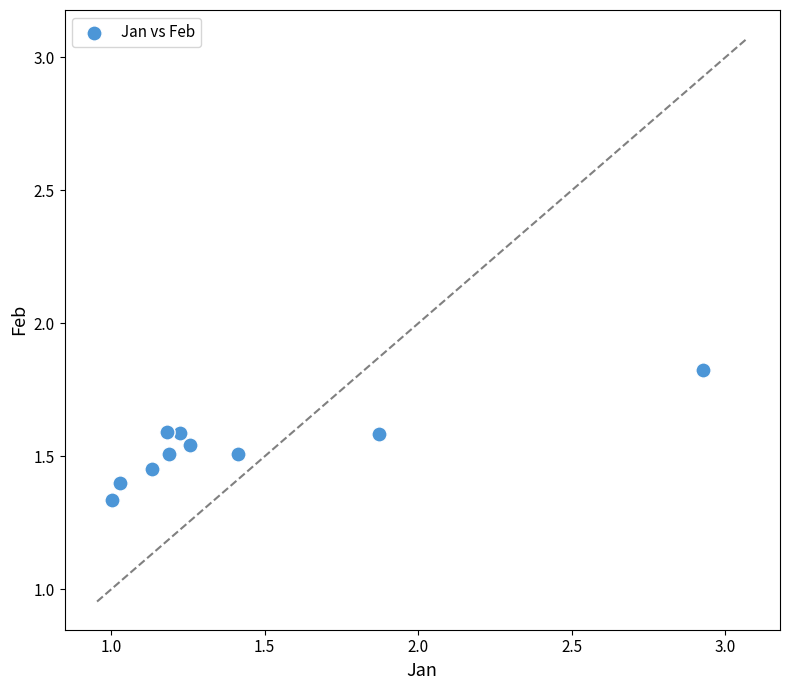

What is the range of X values (max minus min)?

1.9